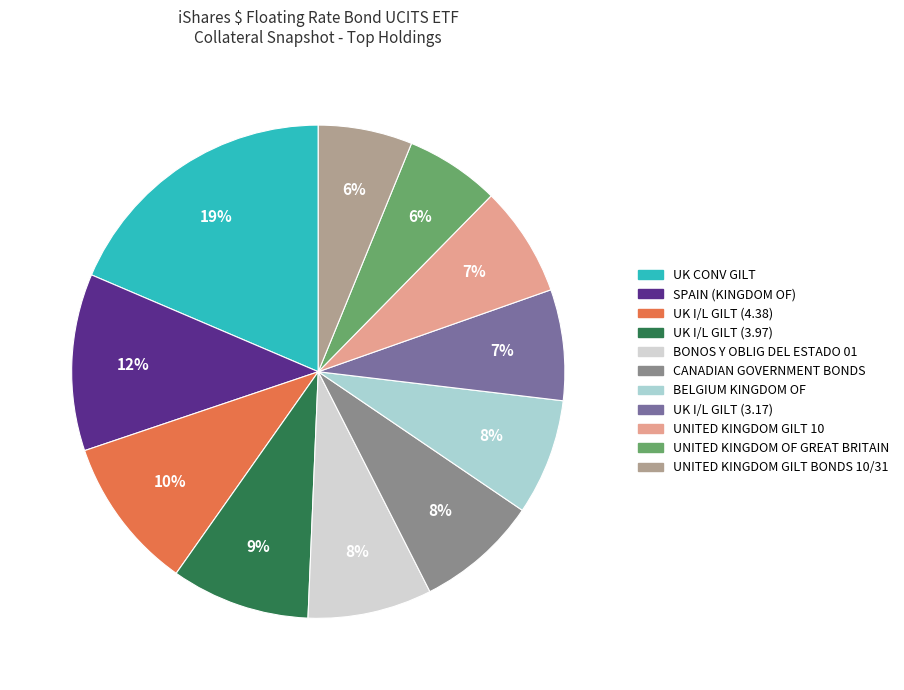

To the nearest percent, what is the combined percentage of UNITED KINGDOM GILT 10 and SPAIN (KINGDOM OF)?

19%